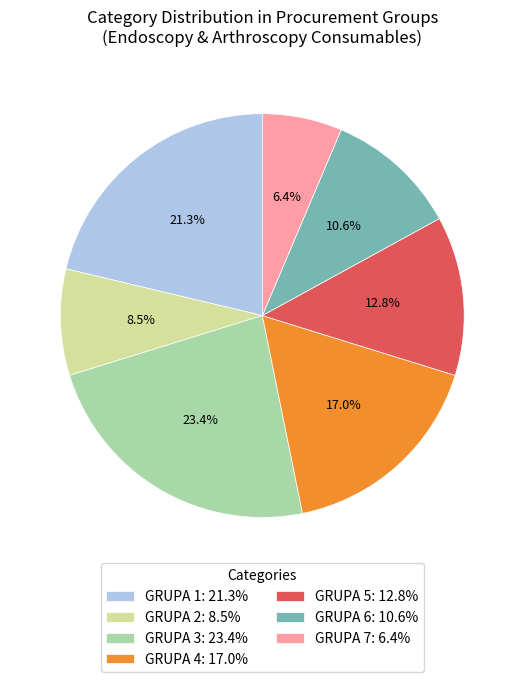

Count the number of slices in the pie.

7